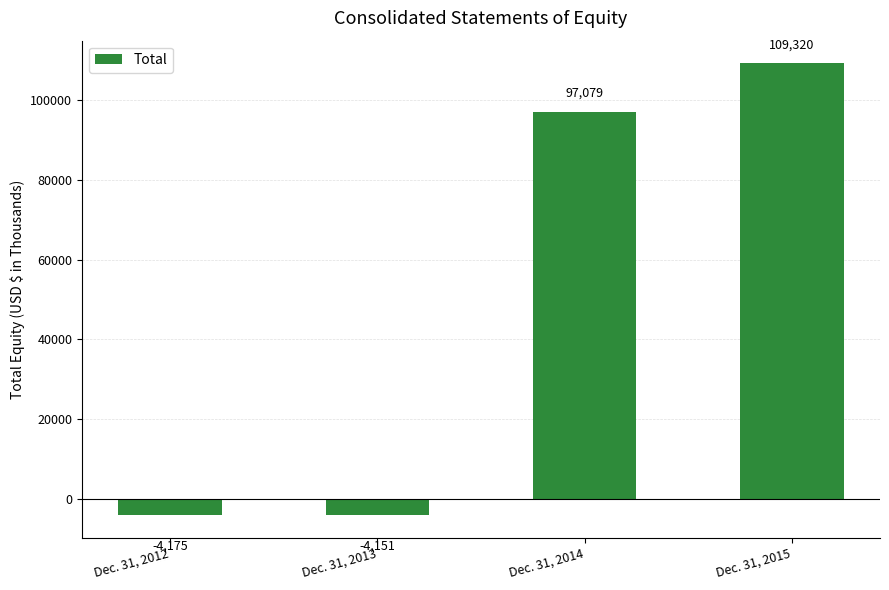

Reading right to left, what are all the values shown in this chart?

Dec. 31, 2015=109320	Dec. 31, 2014=97079	Dec. 31, 2013=-4151	Dec. 31, 2012=-4175